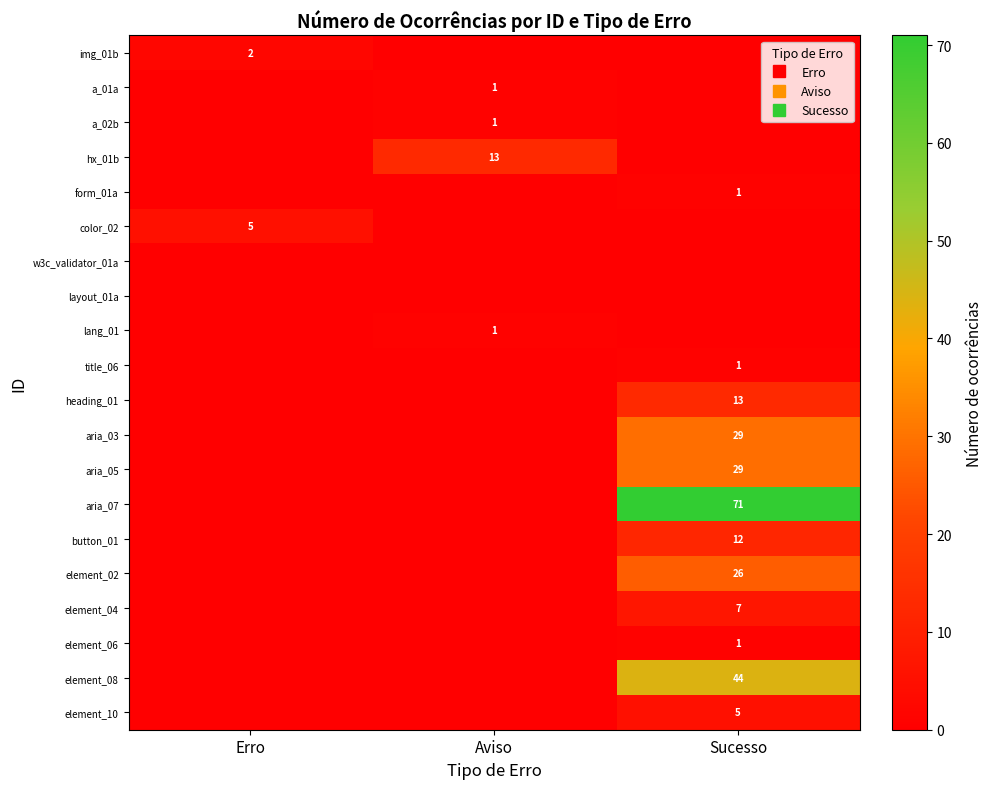

Count the element_02 values in the range 0 to 26.

3